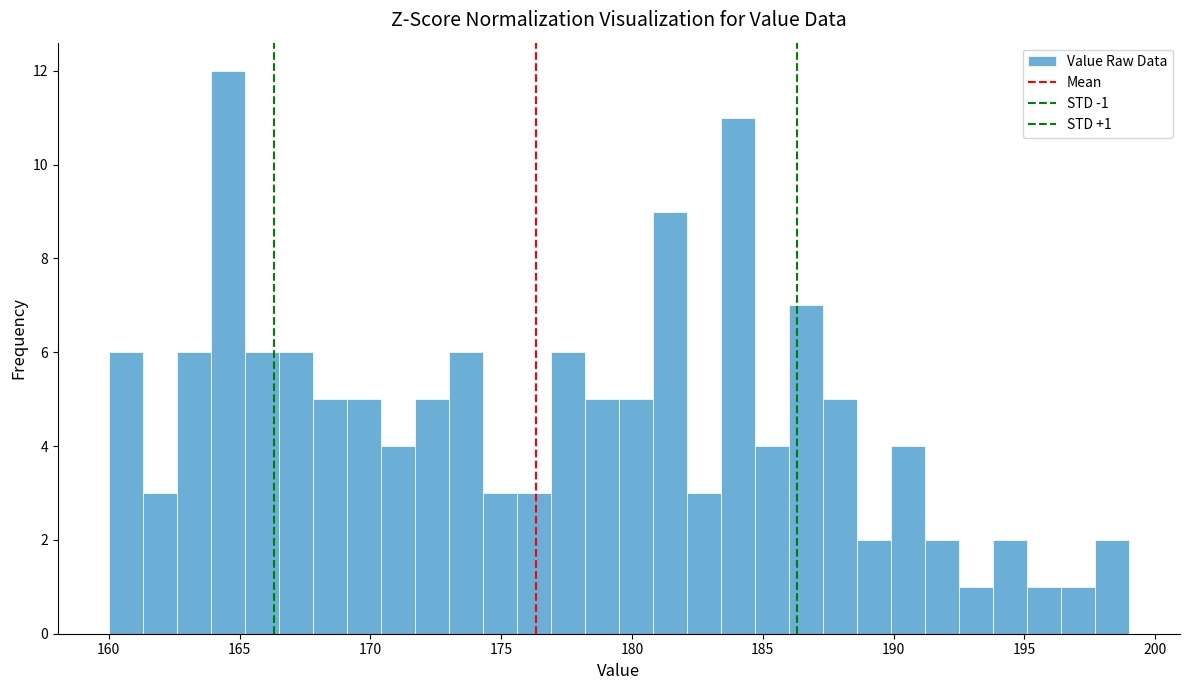

Around what value on the x-axis is the tallest bar? Give the approximate position of its centre, as read against the axis.

164.5